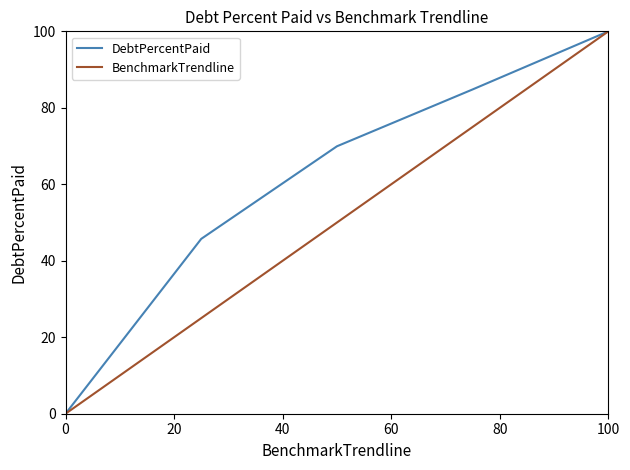

How many lines are shown in the chart?

2